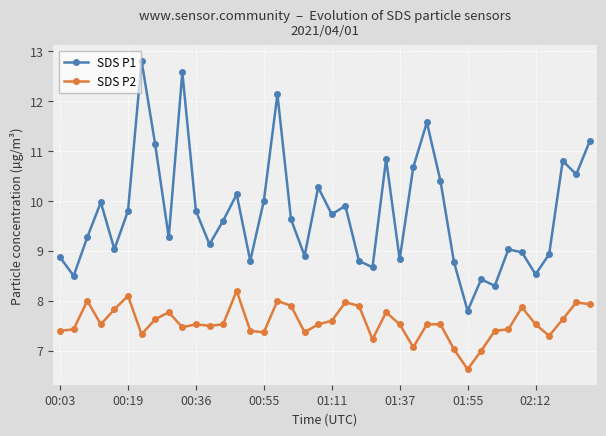

List the series in order of their overall mean, highest first.

SDS P1, SDS P2